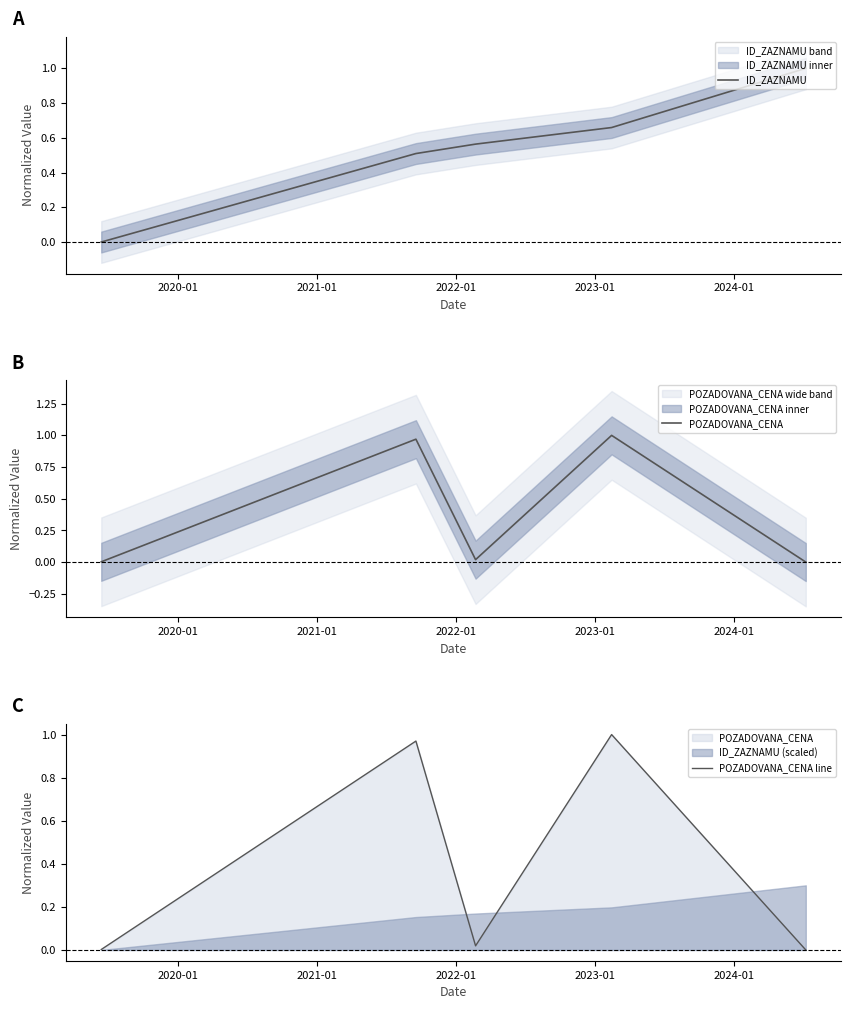

Reading left to right, what are all the values shown in this chart?

ID_ZAZNAMU: 0.0	0.5	0.6	0.7	1.0
POZADOVANA_CENA: 0.0	1.0	0.0	1.0	0.0
POZADOVANA_CENA line: 0.0	1.0	0.0	1.0	0.0